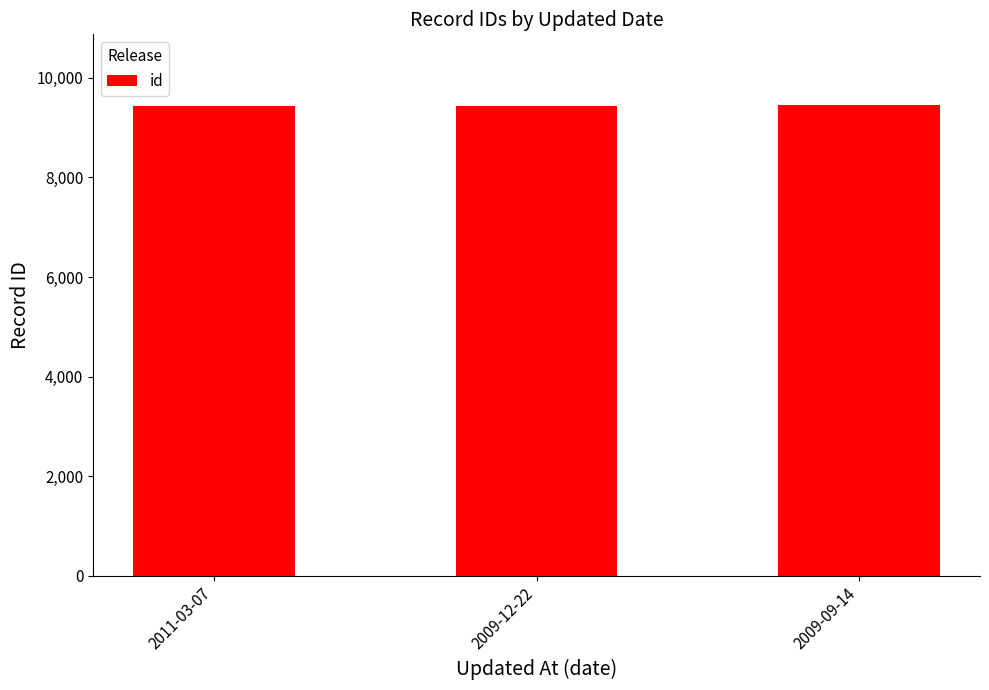

What is the sum of all values?

28339